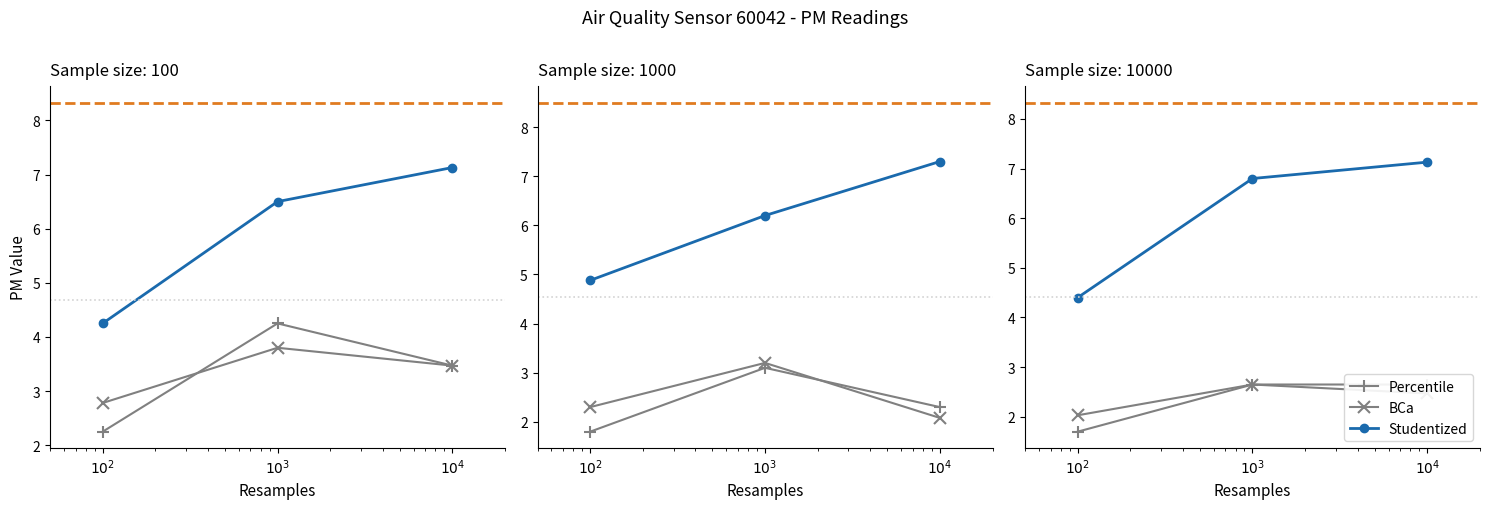

Is it true that Studentized equals 6.8 at $10^3$?

True